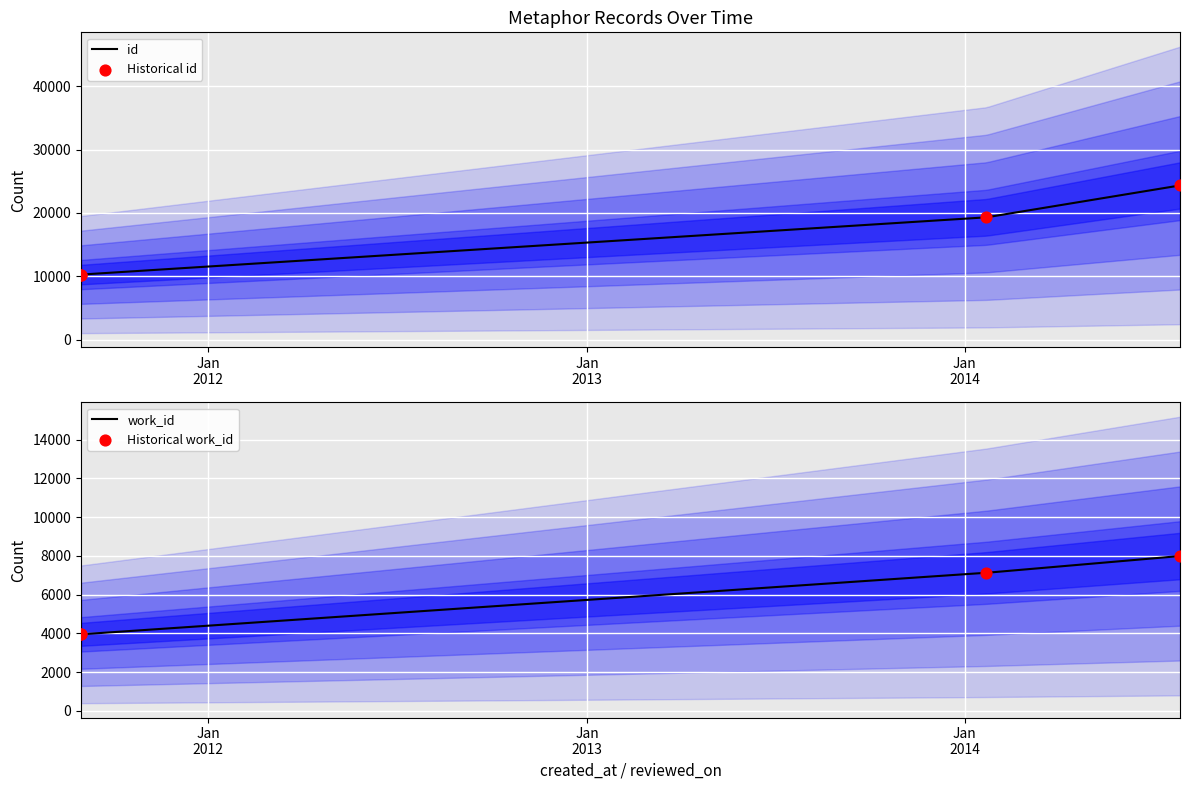

At which category is the sum across all series the highest?

2014-07-28